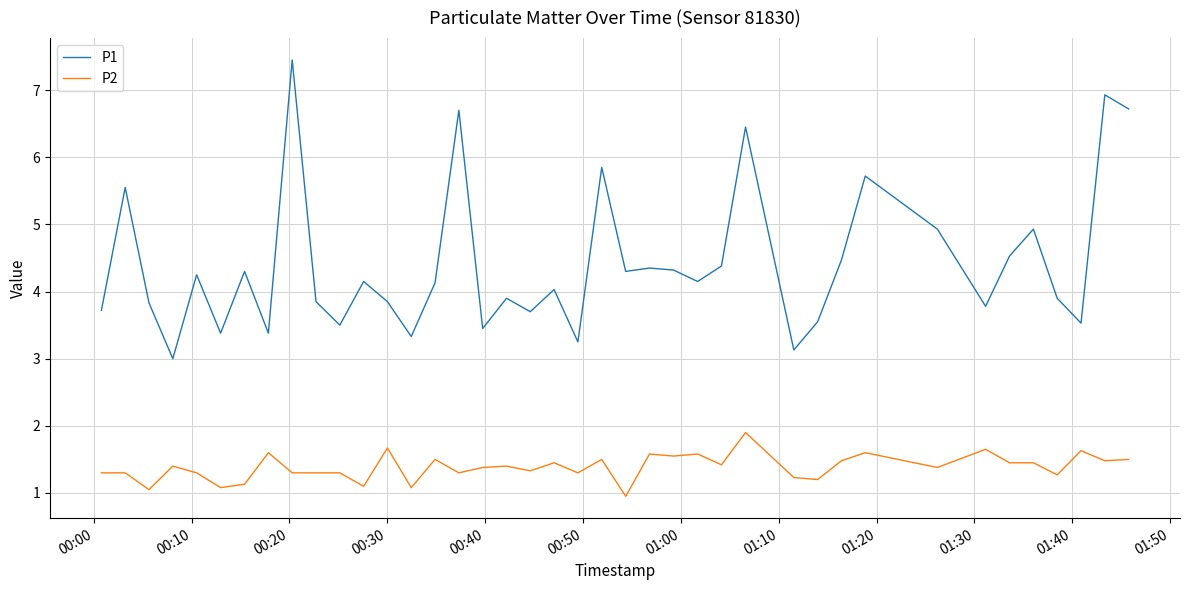

What is the minimum value for P1?

3.0